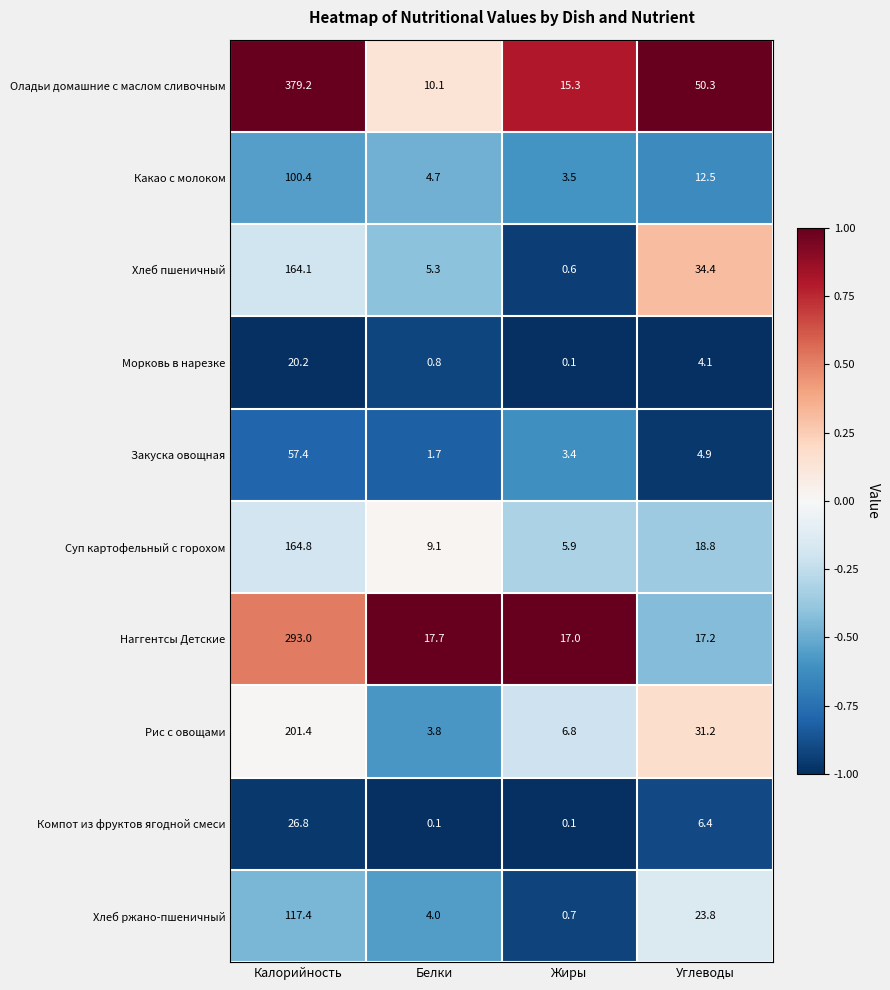

What is the minimum value for Хлеб пшеничный?

0.6